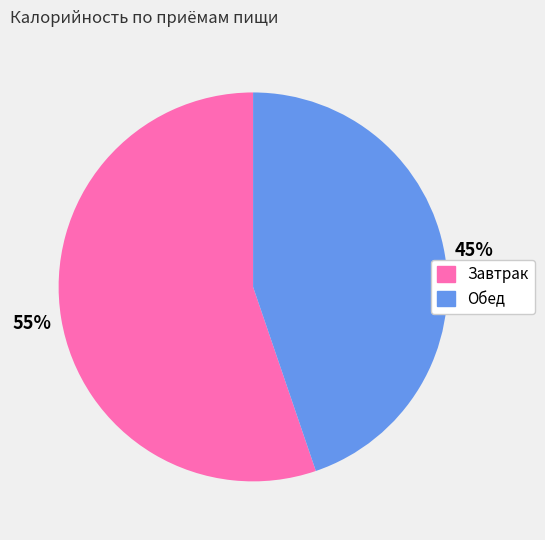

True or false: Обед accounts for 45% of the total.

True